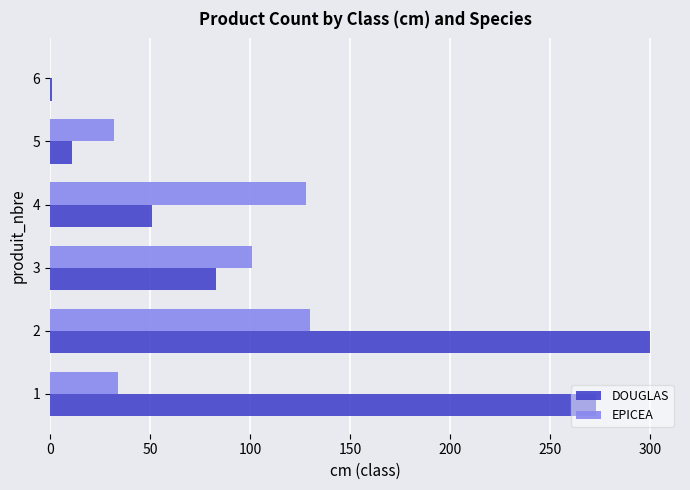

At which category is the sum across all series the highest?

2